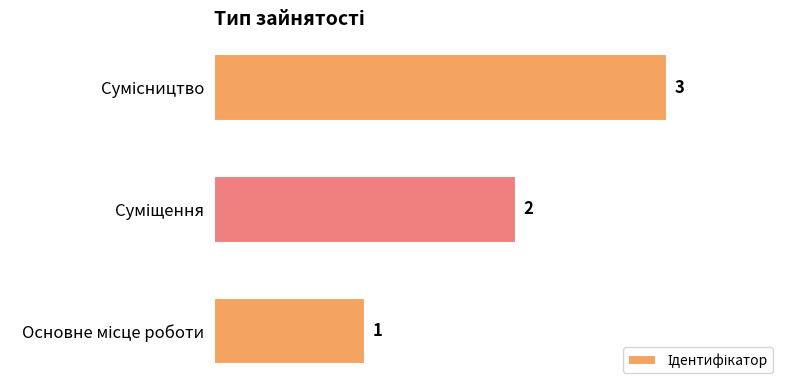

How many values are between 1 and 3?

3